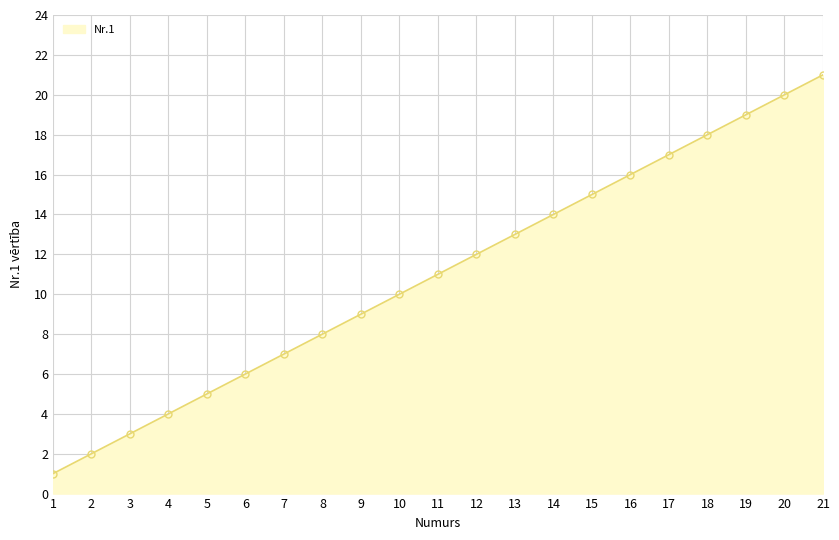

How many categories are shown in the chart?

21